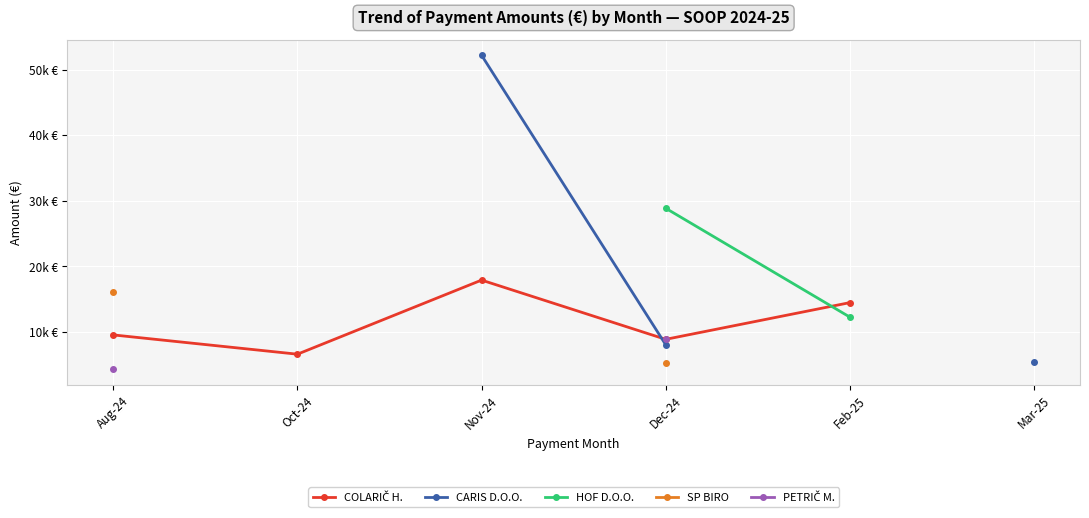

Between Oct-24 and Feb-25, which is larger?

Feb-25